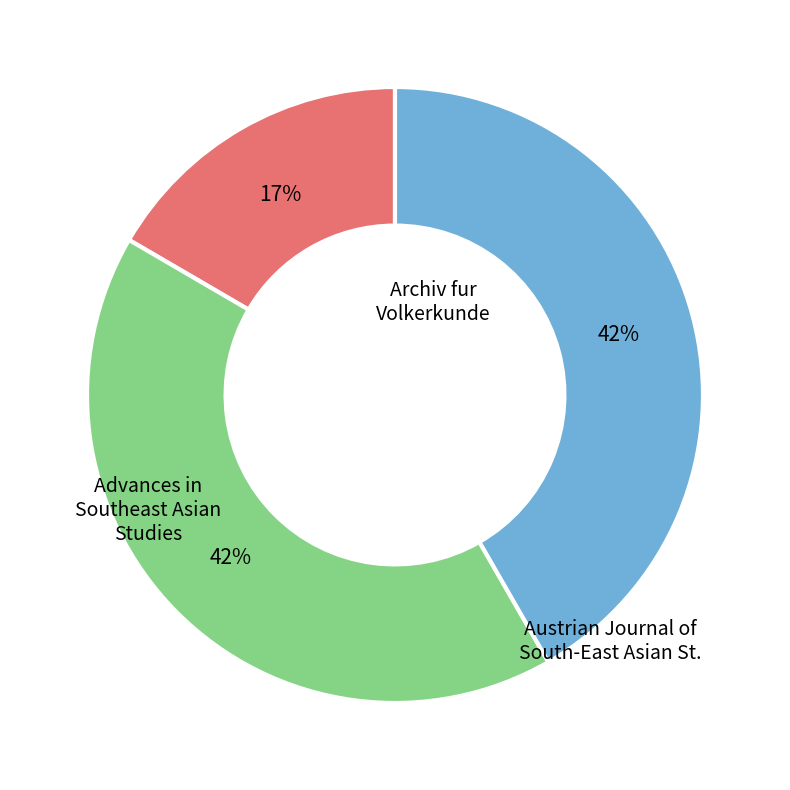

Is there any slice that represents more than half of the pie?

No